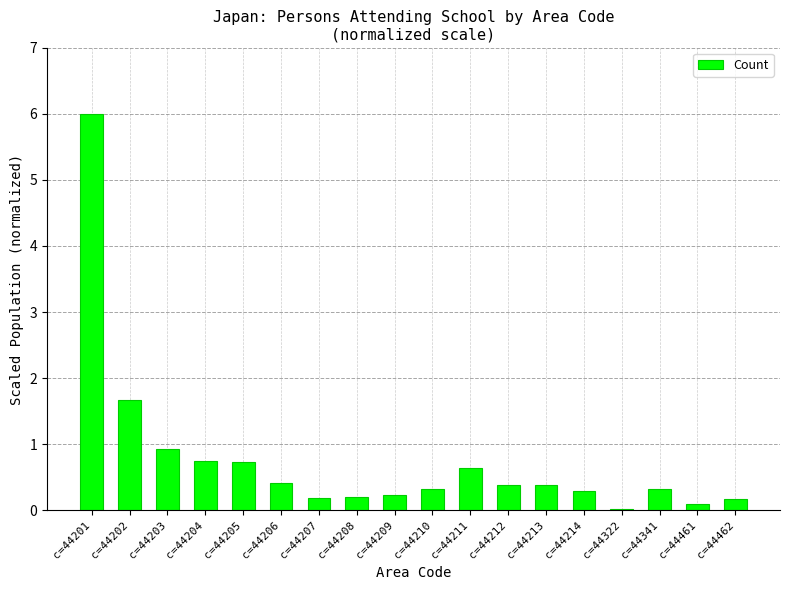

The value at c=44341 is 0.3. True or false?

True